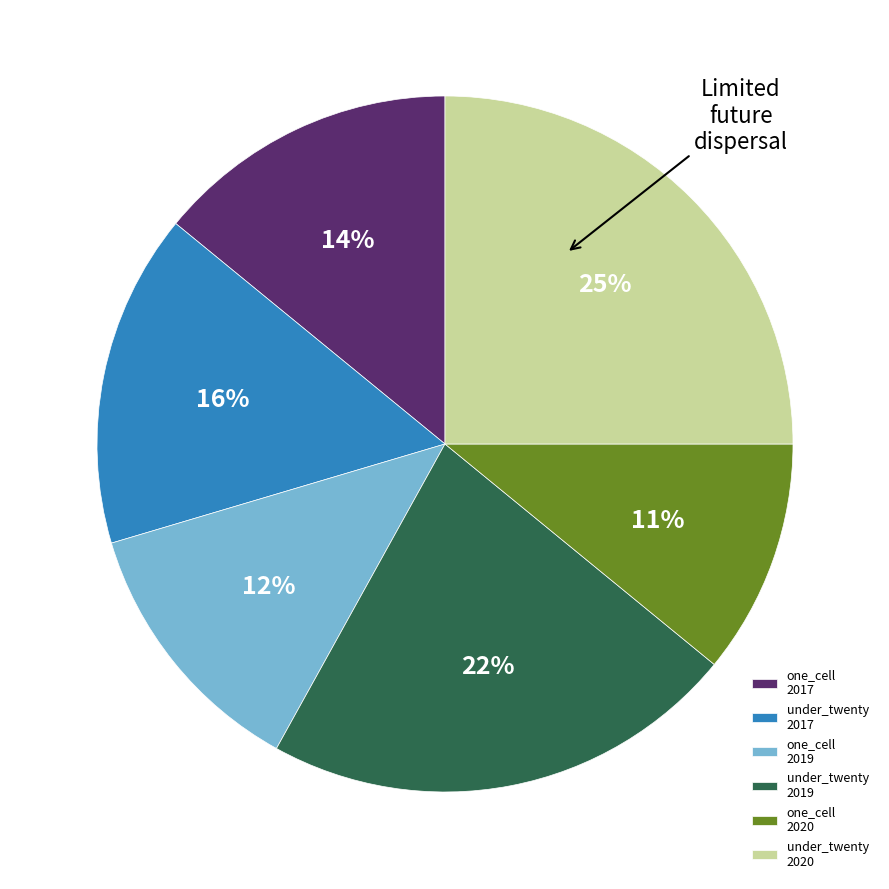

Which category has the biggest portion of the pie?

under_twenty 2020